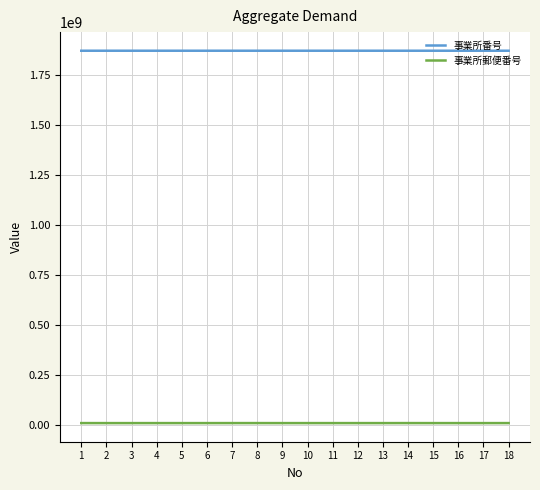

True or false: 事業所番号 and 事業所郵便番号 cross at least once.

False